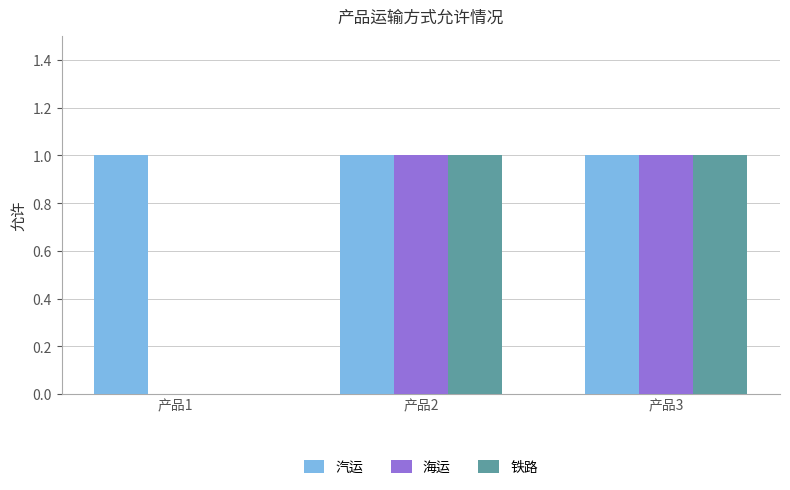

True or false: 海运 has a value of 1 at 产品2.

True